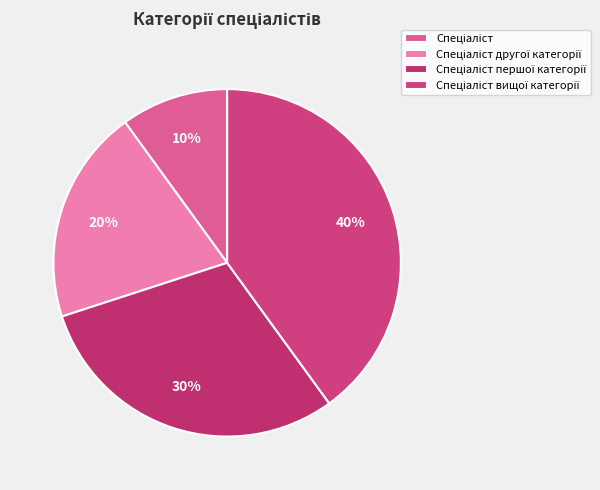

Is the sum of Спеціаліст другої категорії and Спеціаліст greater than half?

No